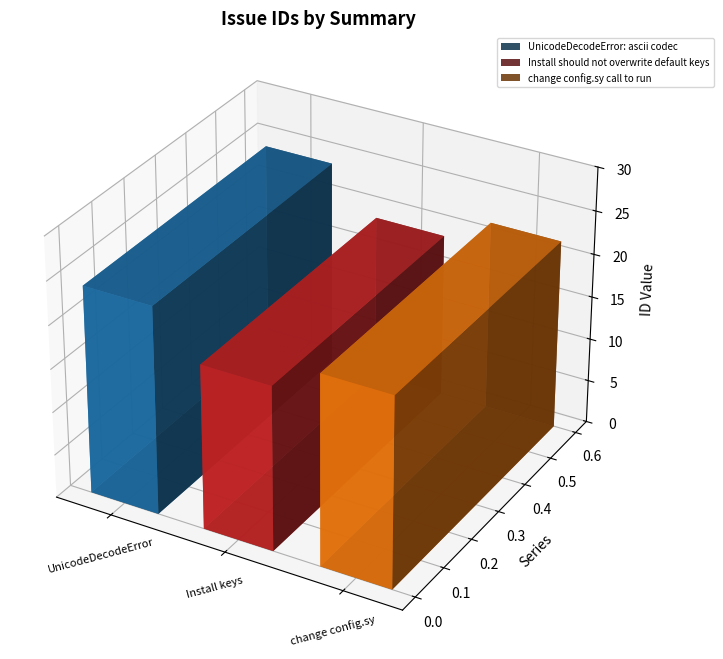

List the labels in order of value, largest first.

UnicodeDecodeError: ascii codec, change config.sy call to run, Install should not overwrite default keys